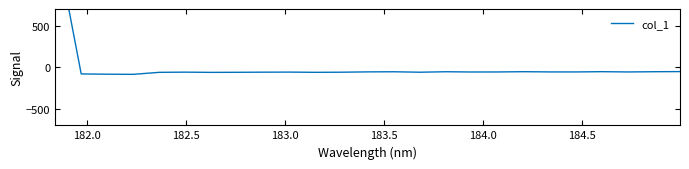

How many categories are shown in the chart?

25